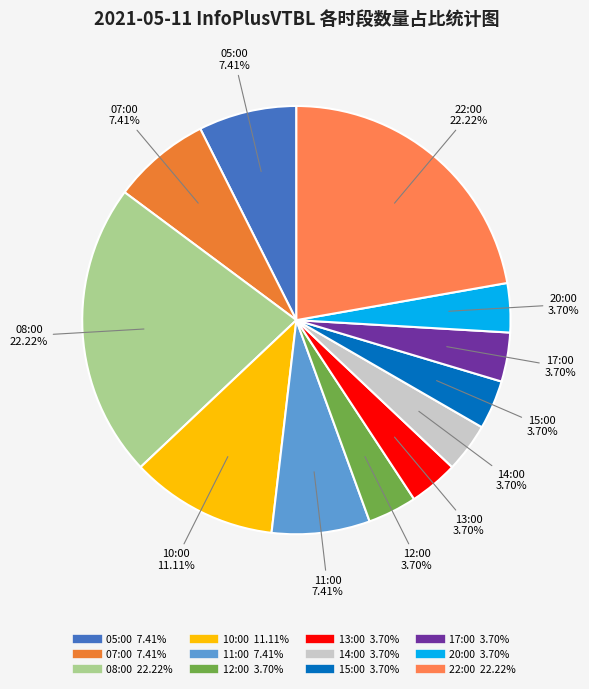

To the nearest percent, what portion does 10:00 represent?

11%